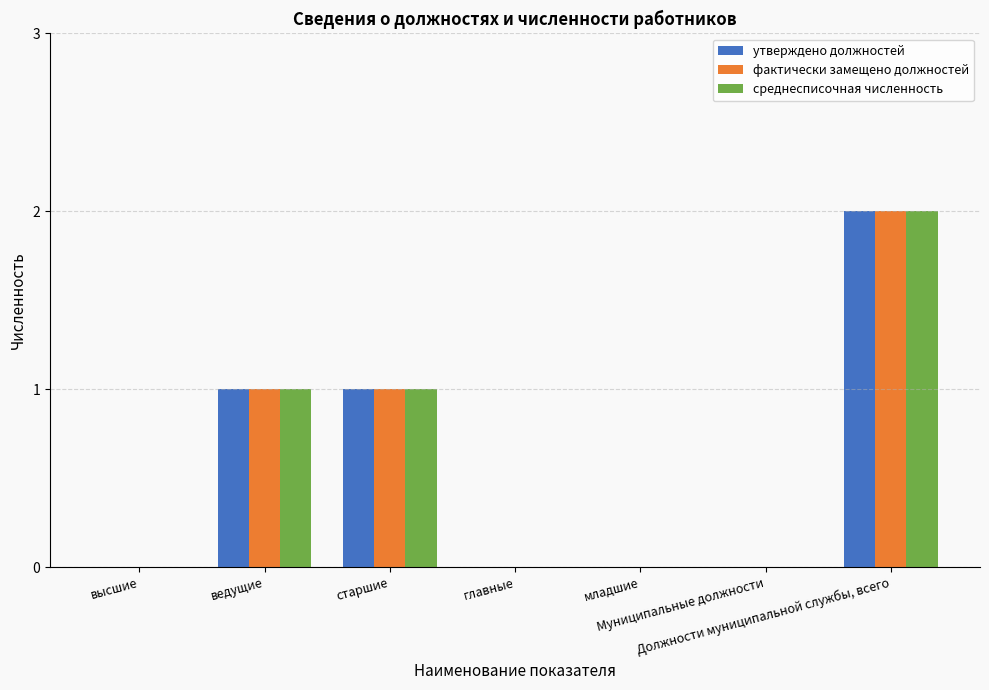

What is the sum of the утверждено должностей values at главные and Должности муниципальной службы, всего?

2